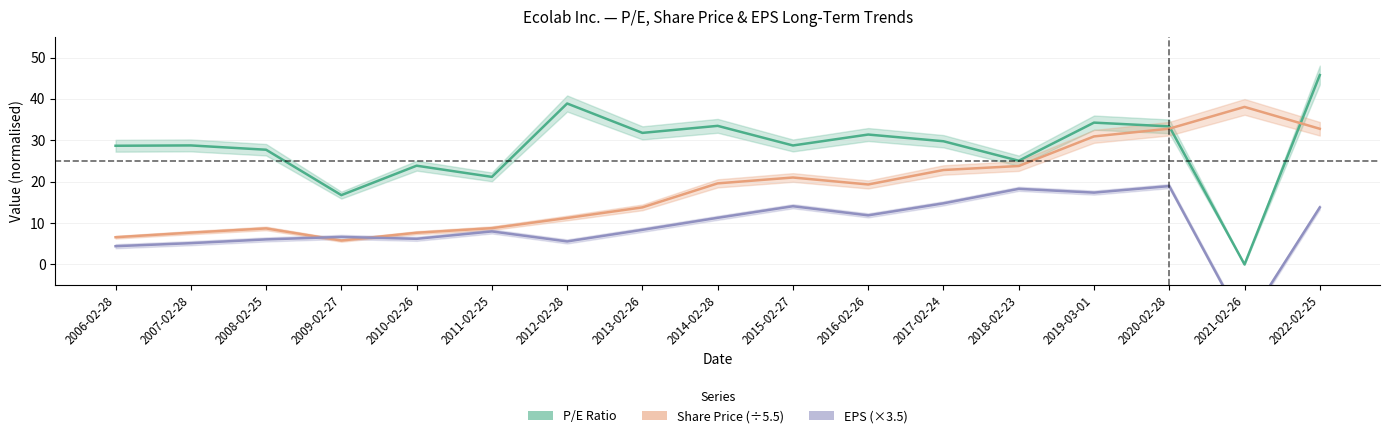

What is the sum of all EPS values?

155.9